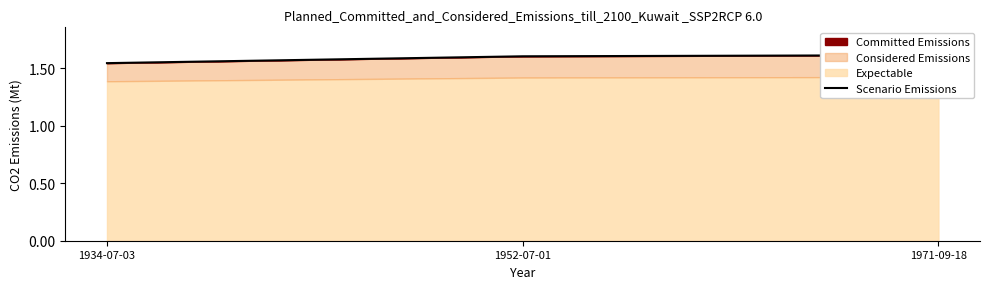

Rank the categories by value from lowest to highest.

1934-07-03, 1952-07-01, 1971-09-18